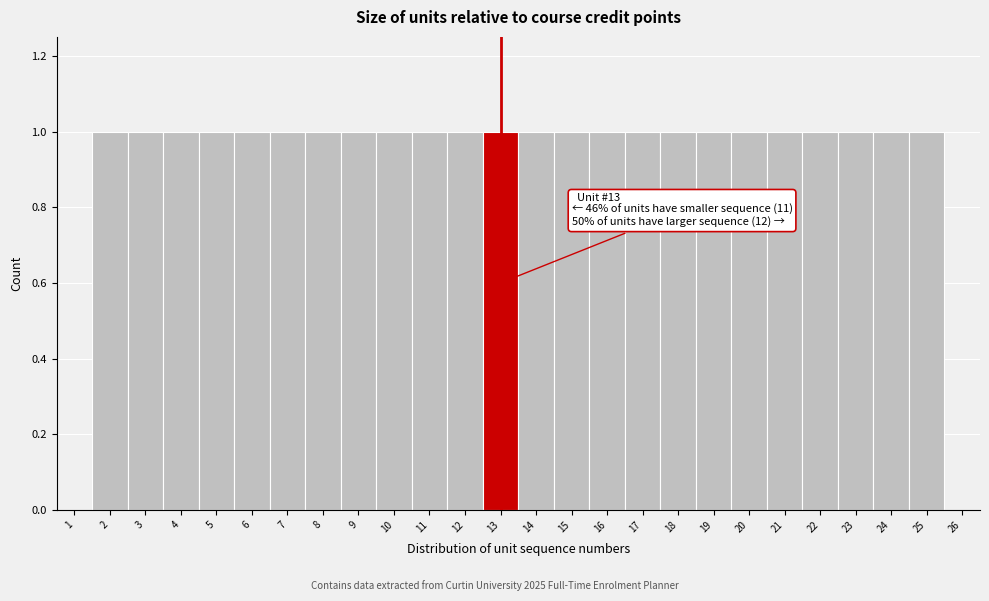

Reading left to right, what are all the values shown in this chart?

1=0	2=1	3=1	4=1	5=1	6=1	7=1	8=1	9=1	10=1	11=1	12=1	13=1	14=1	15=1	16=1	17=1	18=1	19=1	20=1	21=1	22=1	23=1	24=1	25=1	26=0